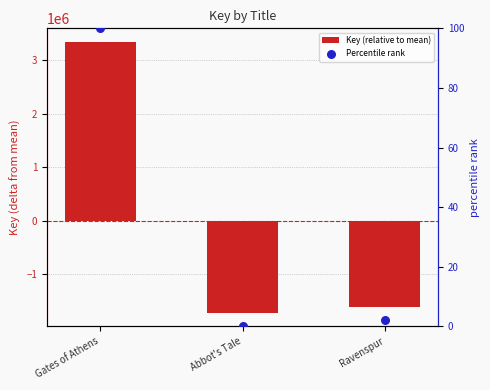

At which category is the sum across all series the highest?

Gates of Athens